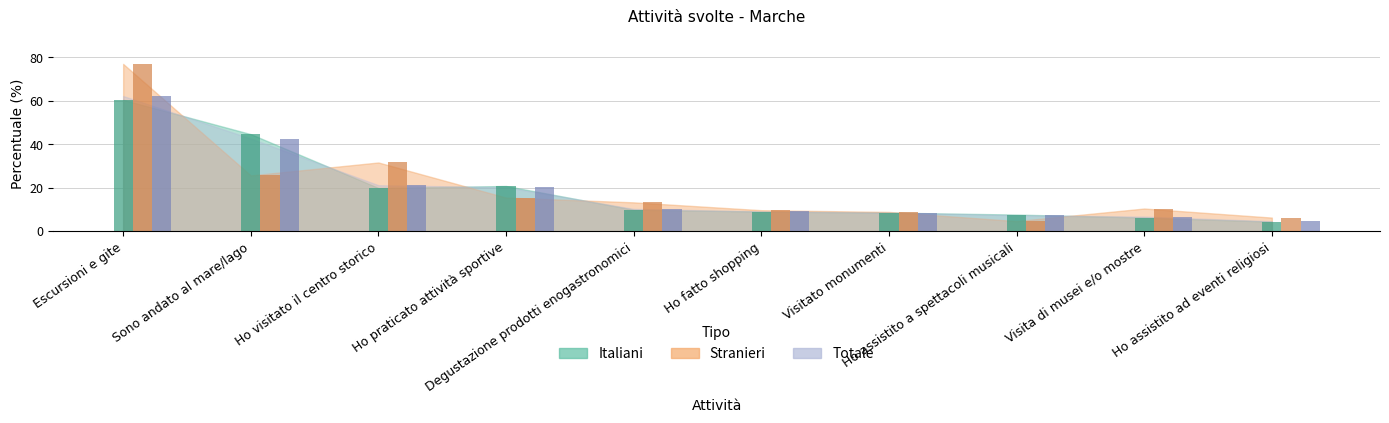

Where does the Totale series first go above 10?

Escursioni e gite